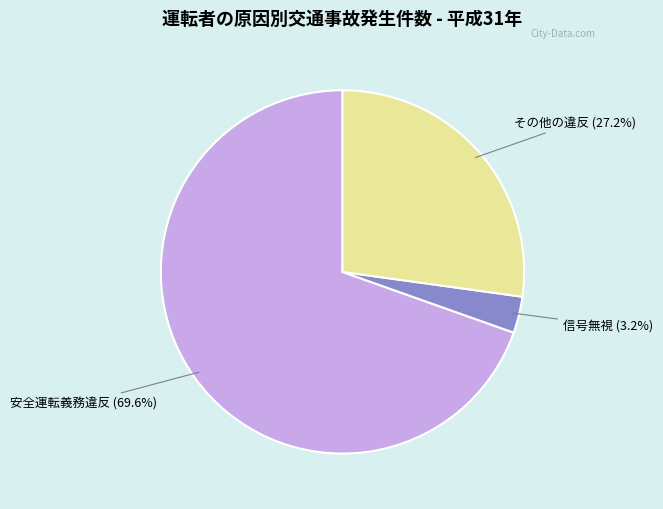

Does any single category account for the majority?

Yes